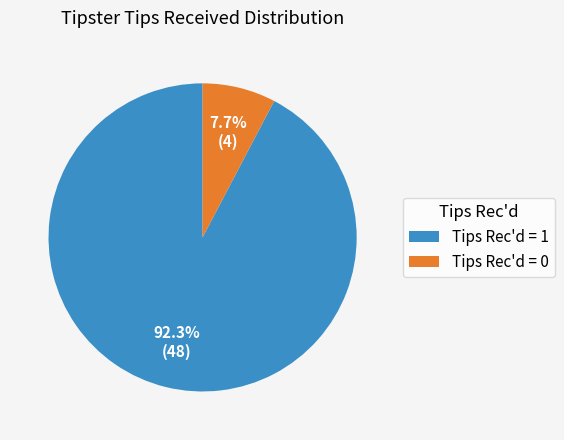

Between Tips Rec'd = 0 and Tips Rec'd = 1, which is larger?

Tips Rec'd = 1